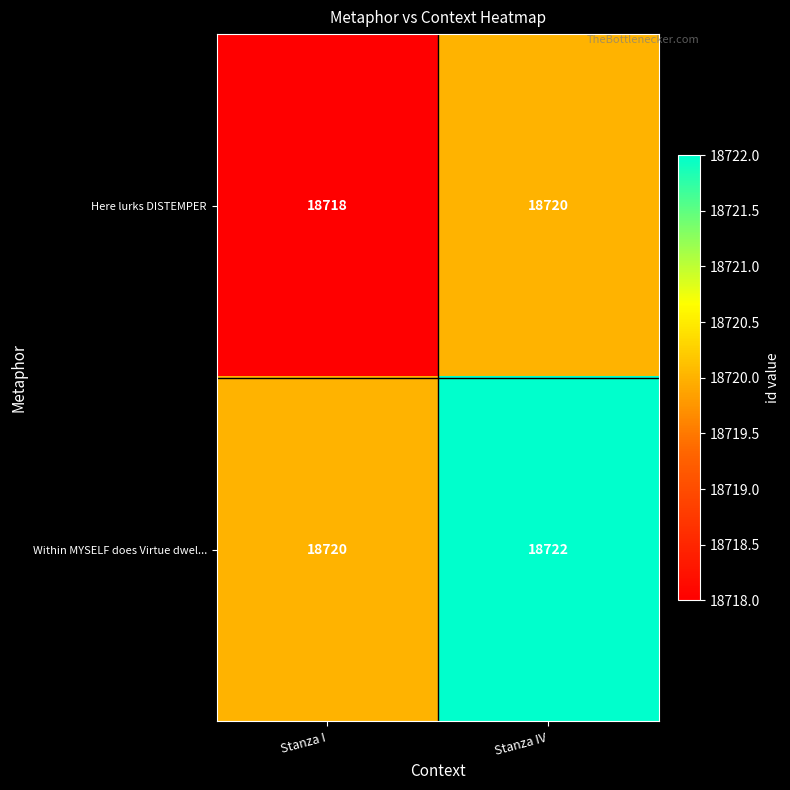

Is the value of Within MYSELF does Virtue dwel... at Stanza I greater than the value of Here lurks DISTEMPER at Stanza I?

Yes